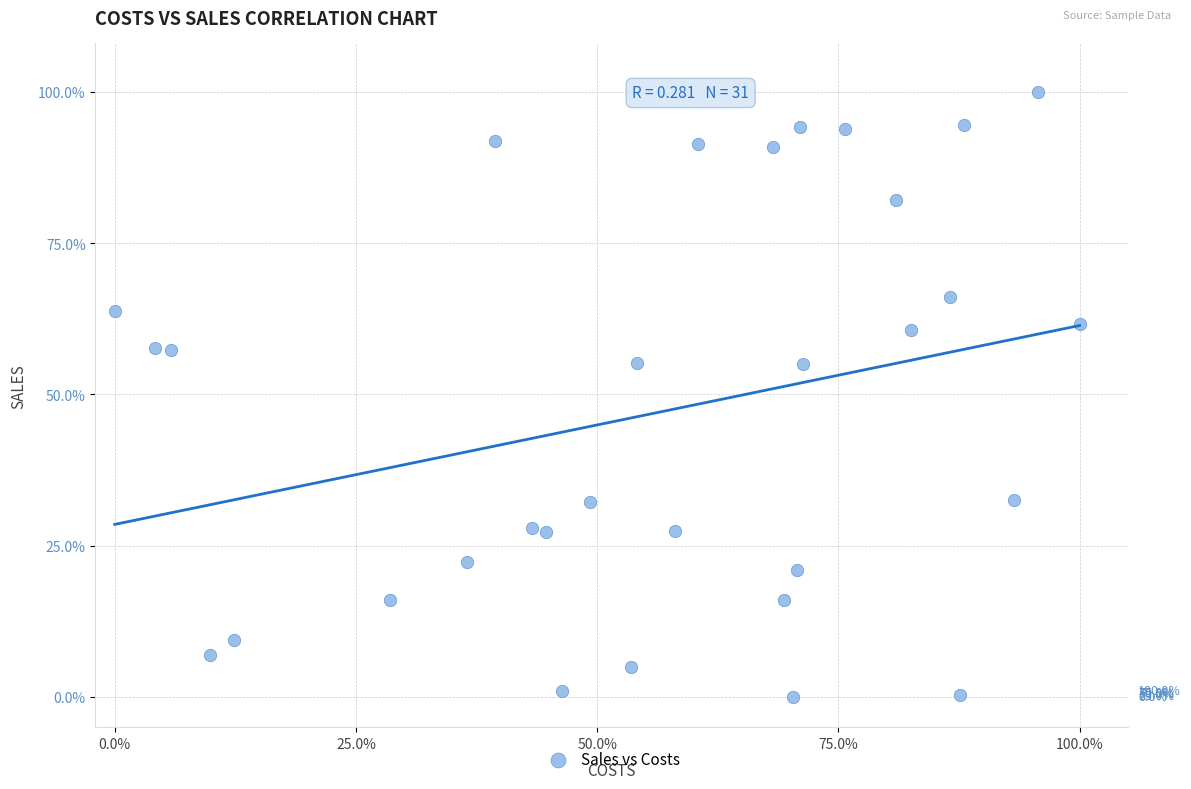

What is the range of X values (max minus min)?

100.0